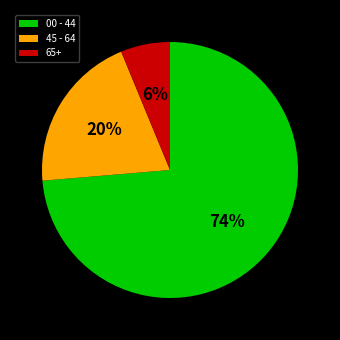

How many segments does this pie chart have?

3